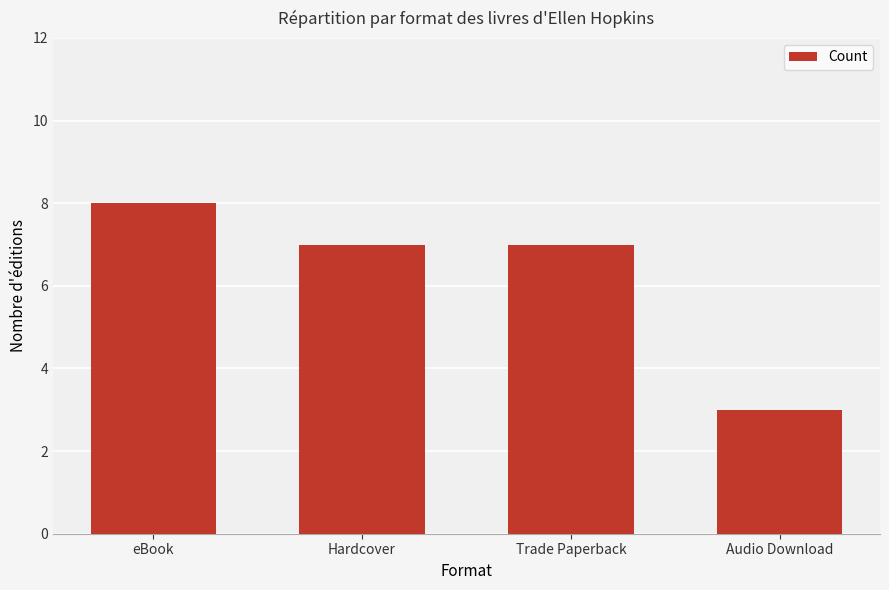

Reading right to left, extract all data points from this chart.

Audio Download=3	Trade Paperback=7	Hardcover=7	eBook=8